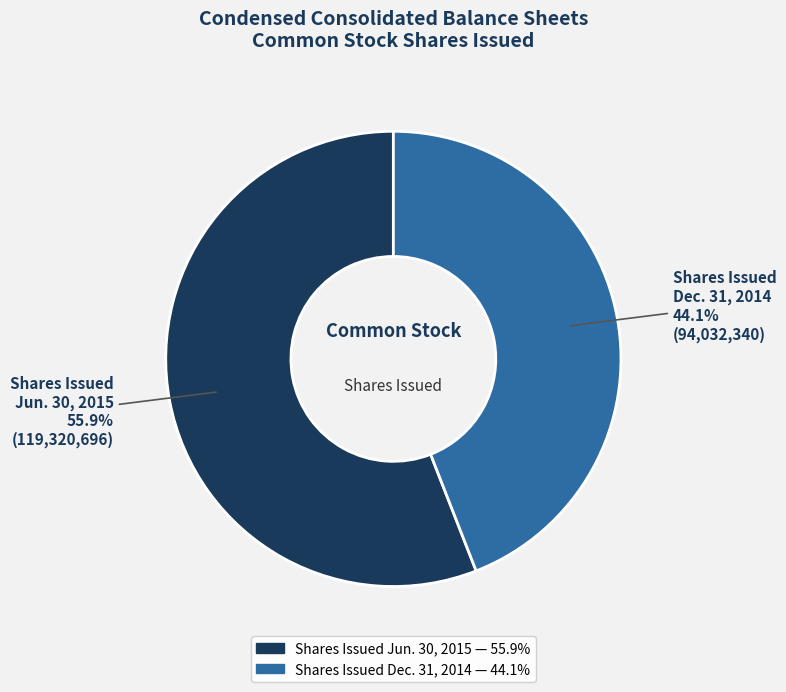

Rank the categories by value from lowest to highest.

Shares Issued Dec. 31, 2014, Shares Issued Jun. 30, 2015